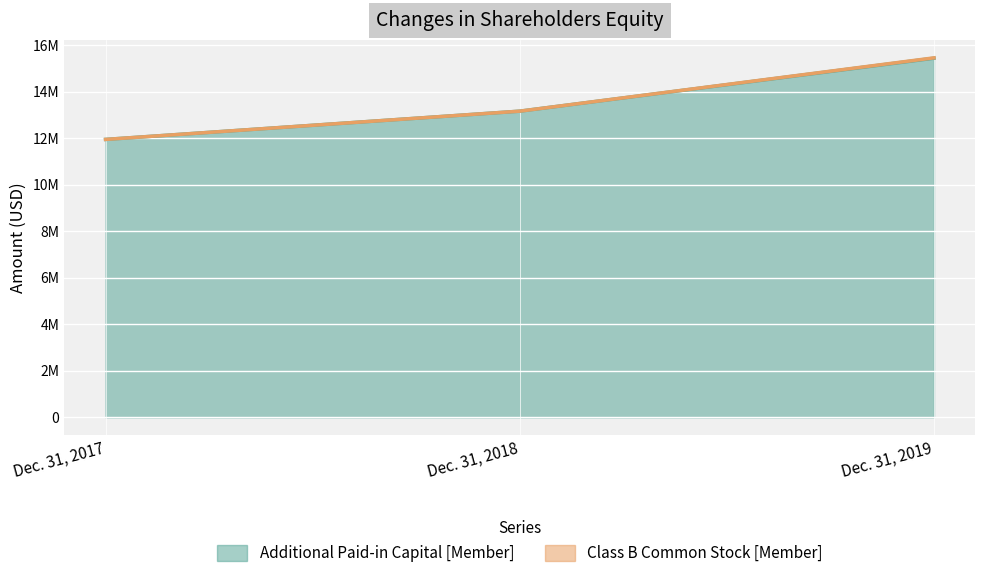

How many lines are shown in the chart?

1